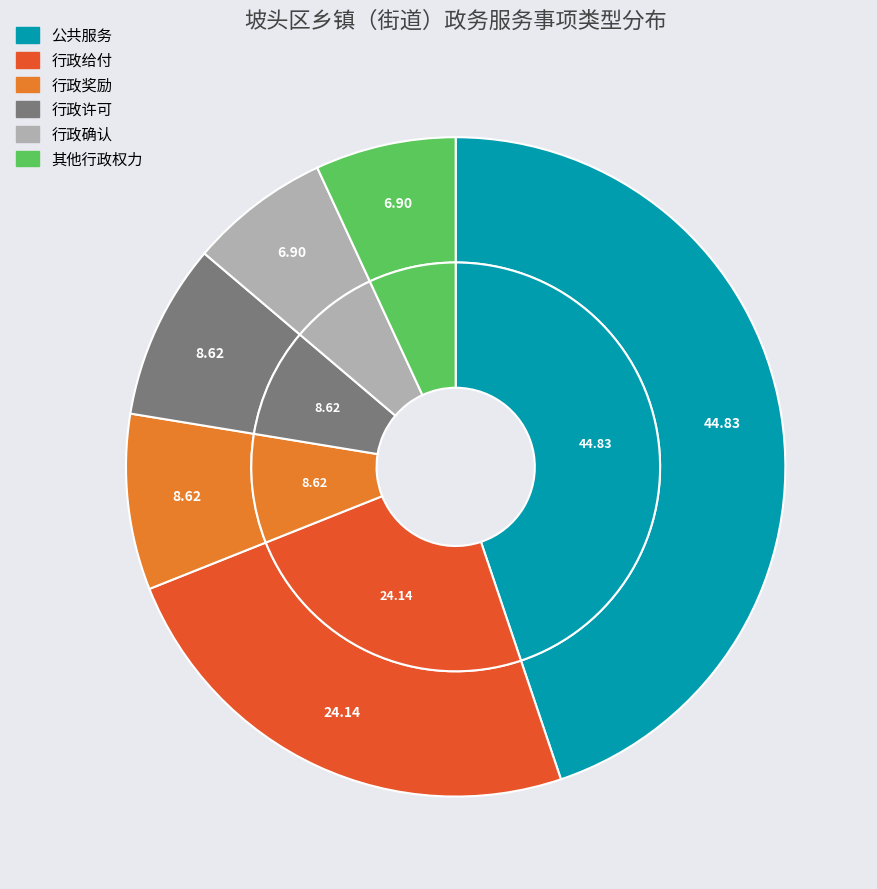

To the nearest percent, what is the difference between the 行政许可 and 行政确认 slice percentages?

2%